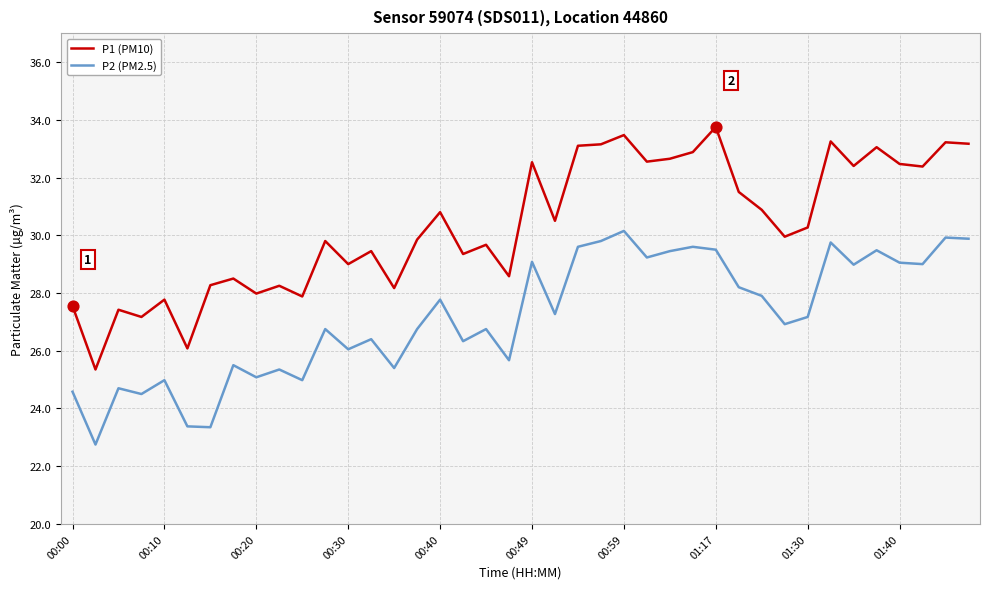

Which series has the largest total across all categories?

P1 (PM10)